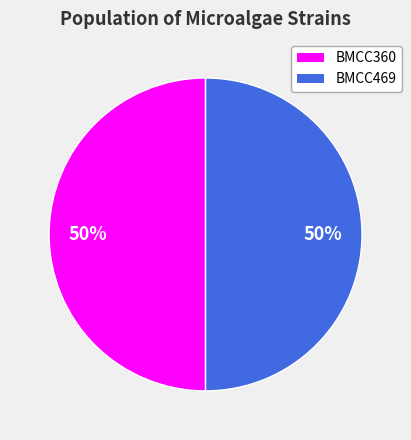

The BMCC469 slice represents 50% of the pie. True or false?

True